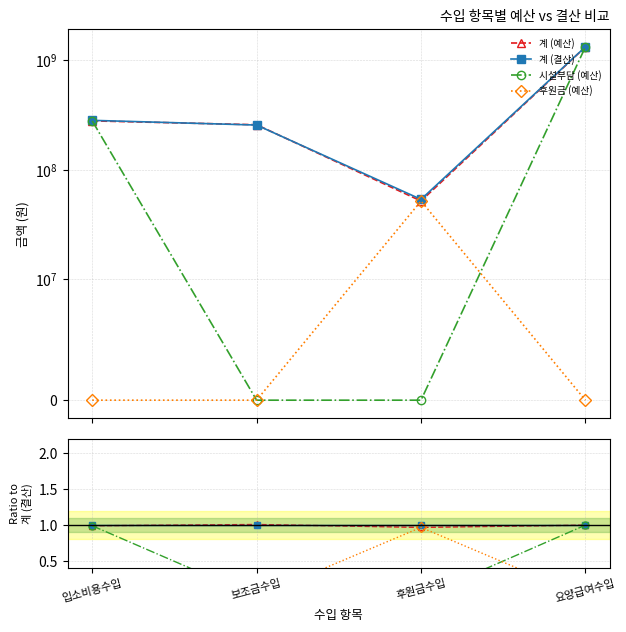

List the series in order of their peak value, lowest first.

후원금 (예산), 시설부담 (예산), 계 (결산), 계 (예산)